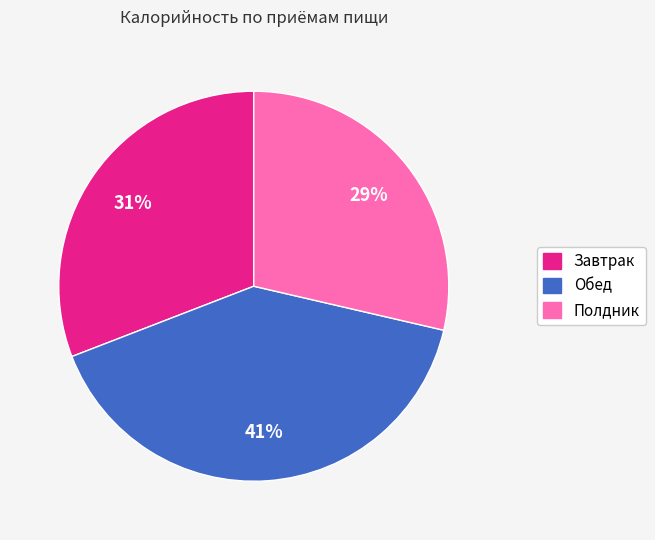

What percentage is the Завтрак slice, to the nearest percent?

31%